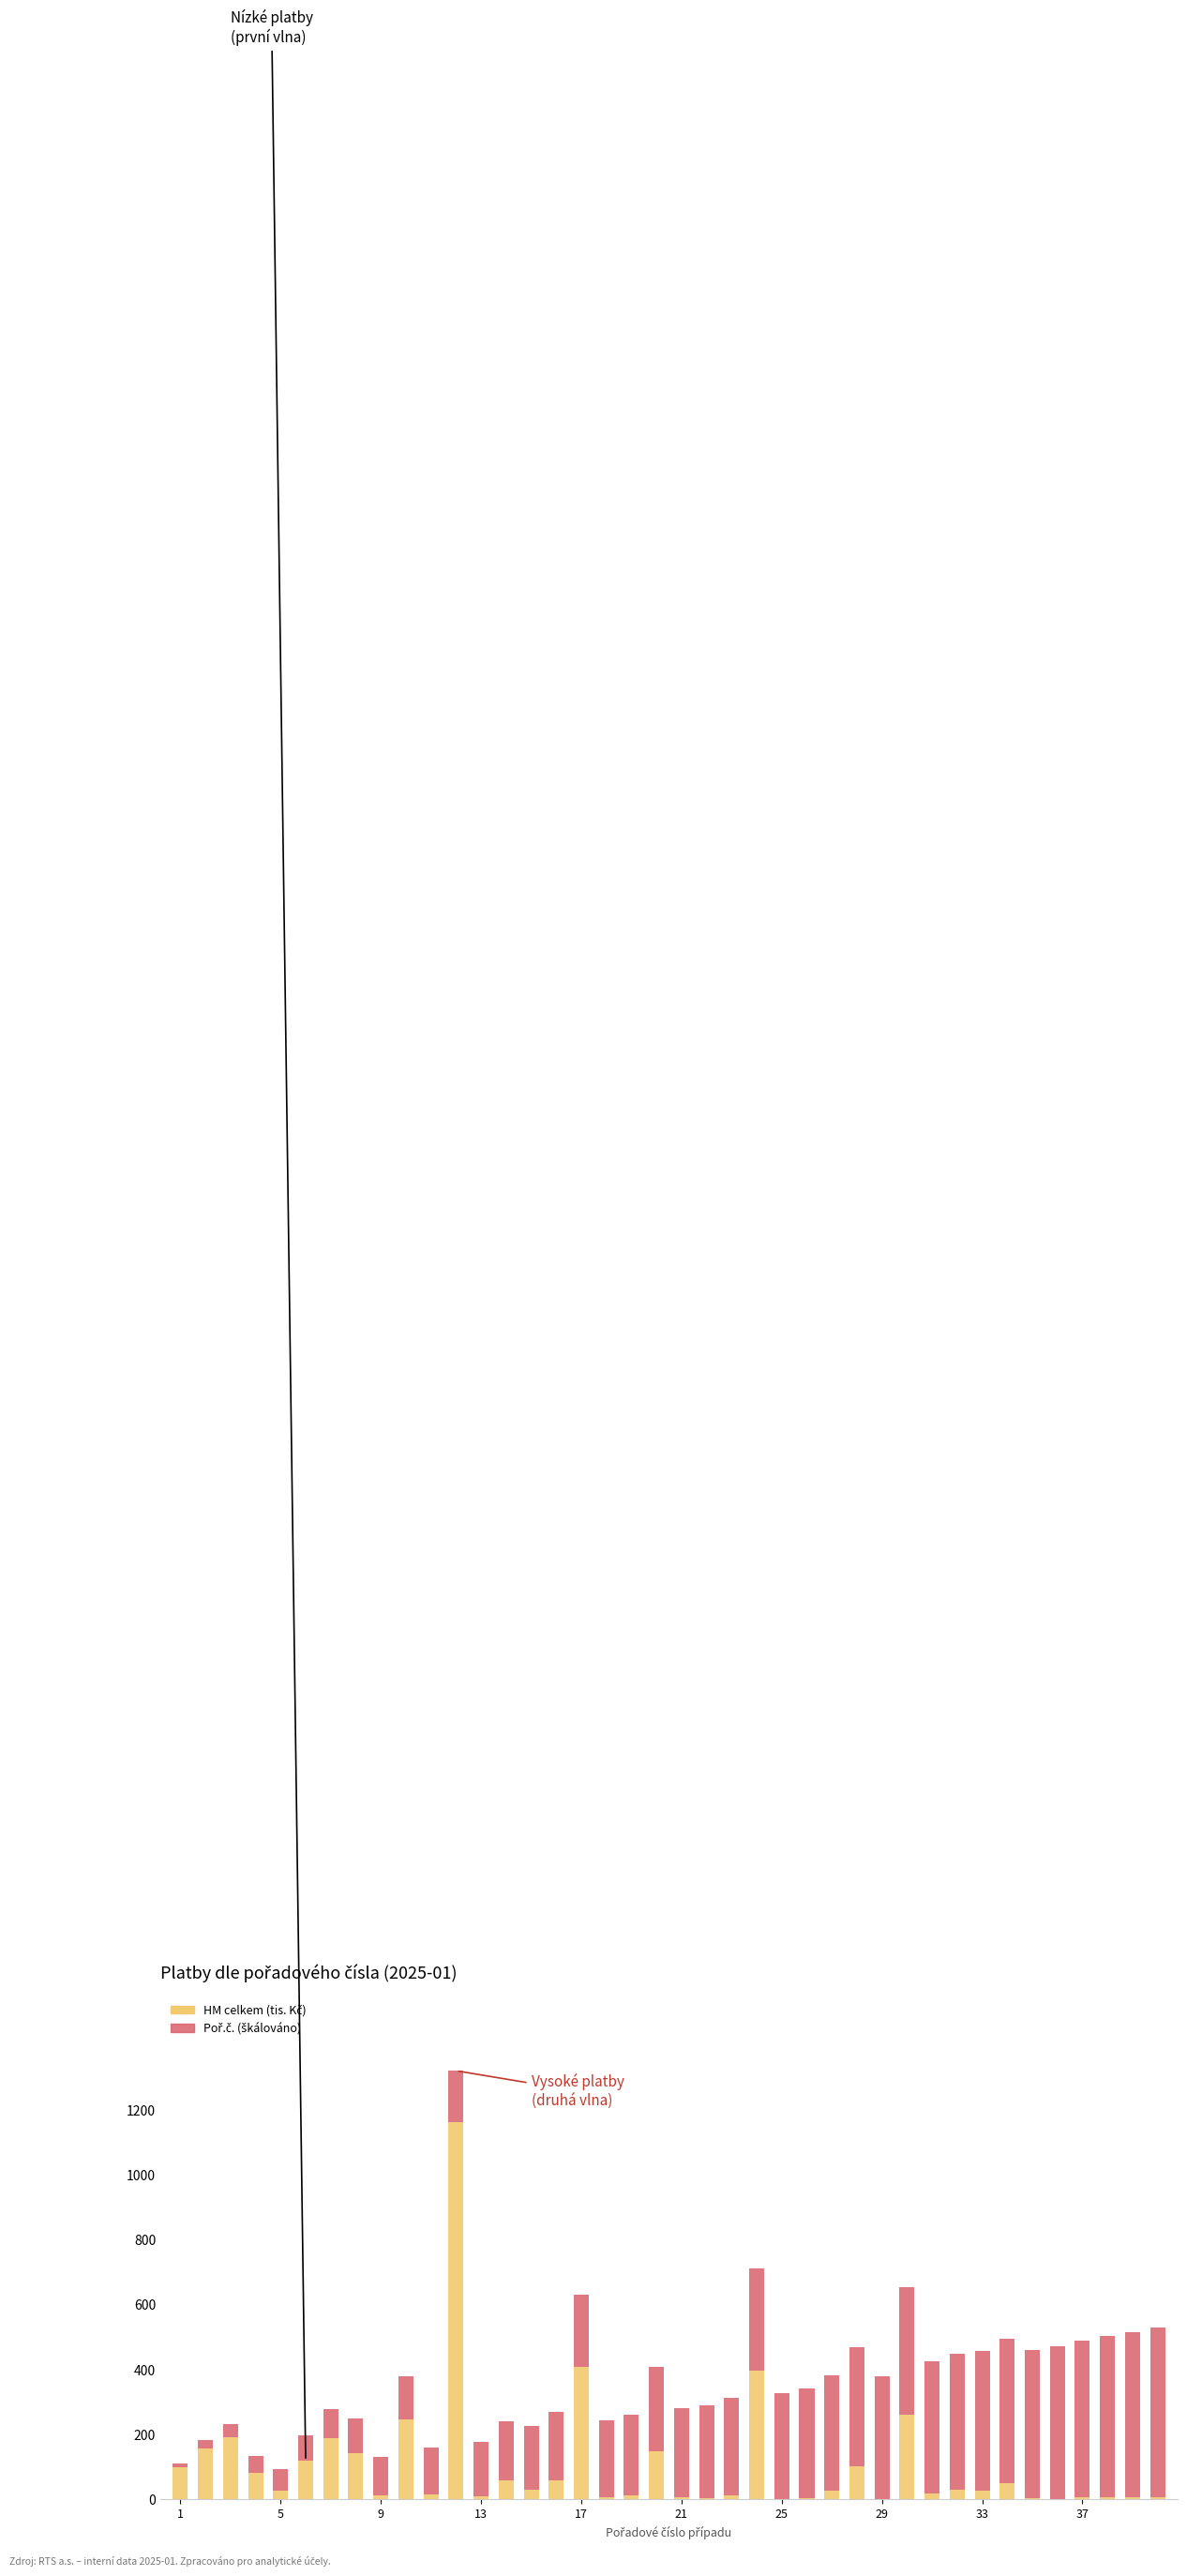

Rank the series by their average value, from lowest to highest.

HM celkem (tis. Kč), Poř.č. (škálováno)